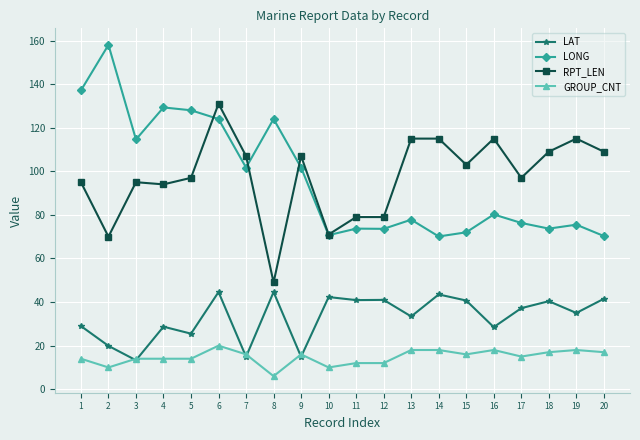

The value of RPT_LEN at 3 is 155.9. True or false?

False